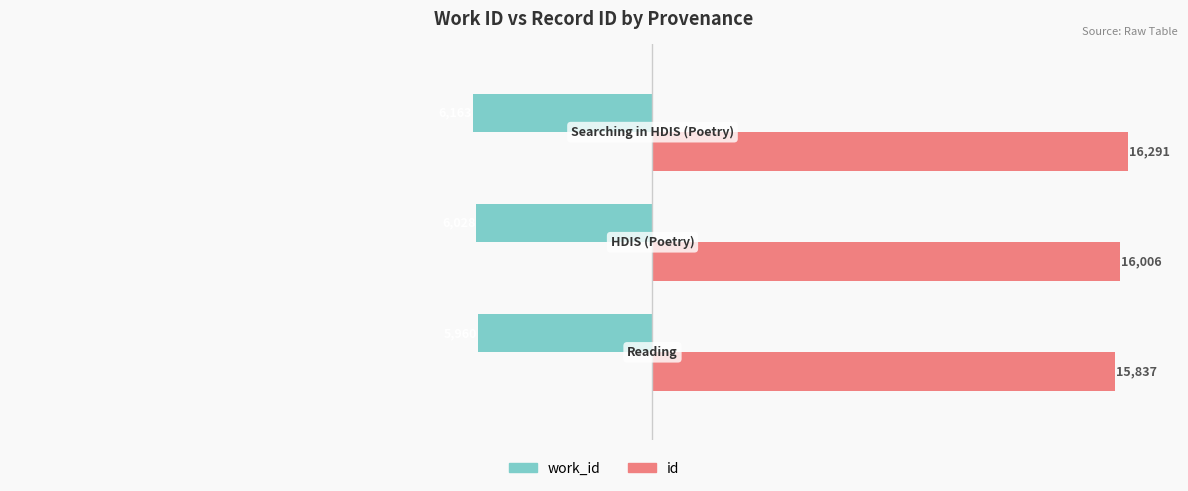

What is the sum of all work_id values?

-18151